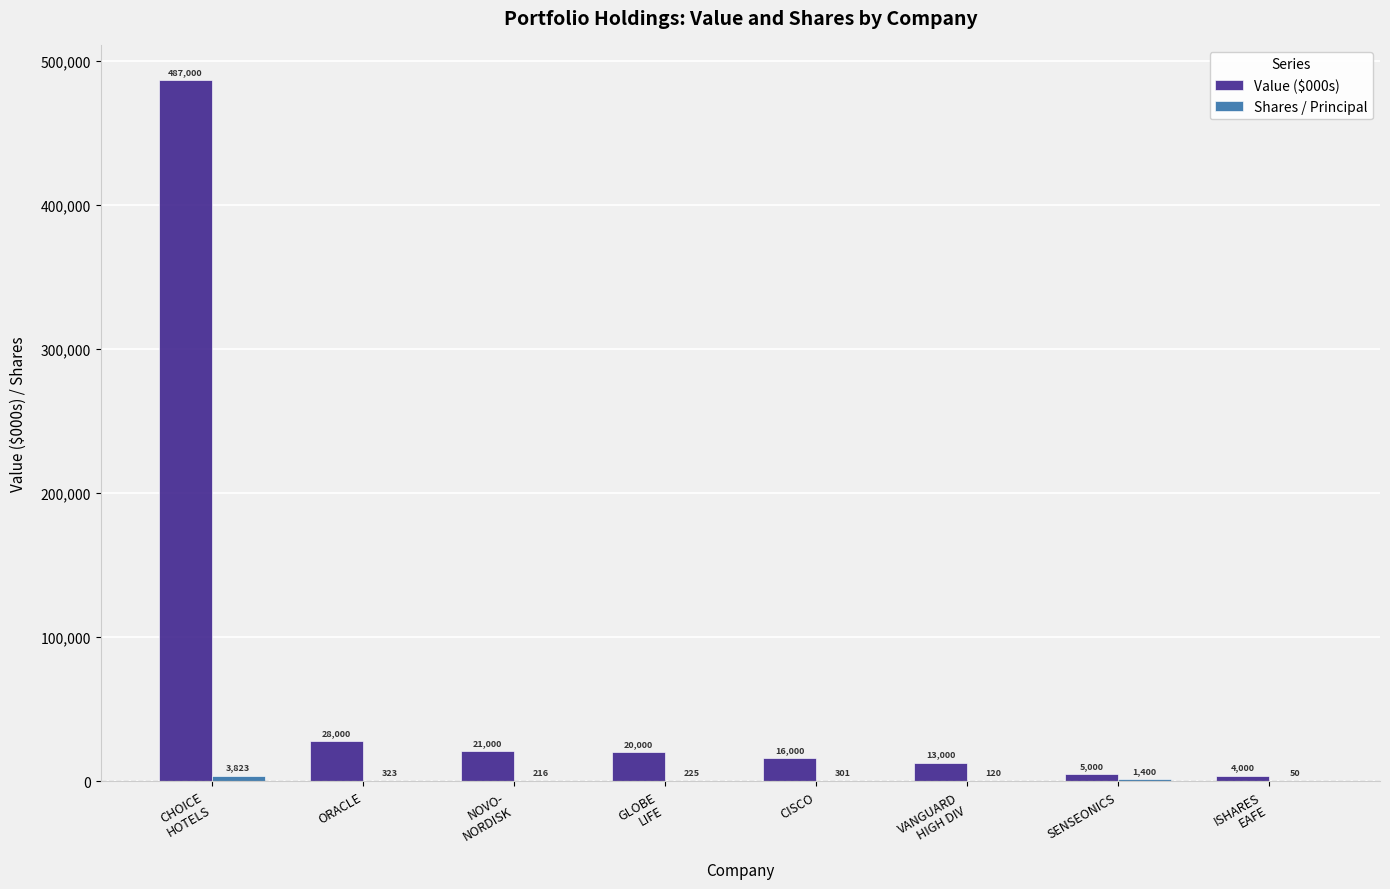

Which series has the largest total across all categories?

Value ($000s)